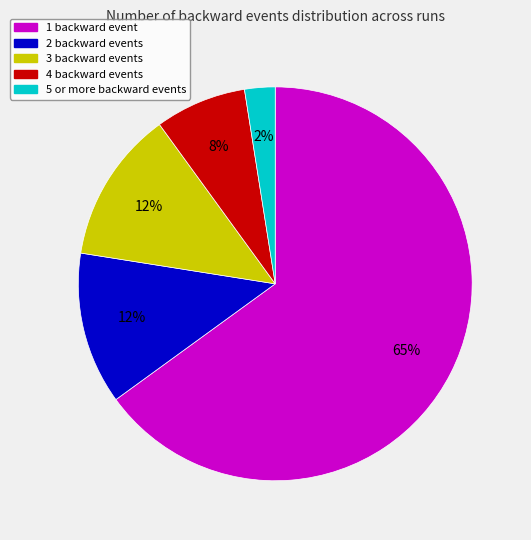

What is the smallest slice in the pie chart?

5 or more backward events